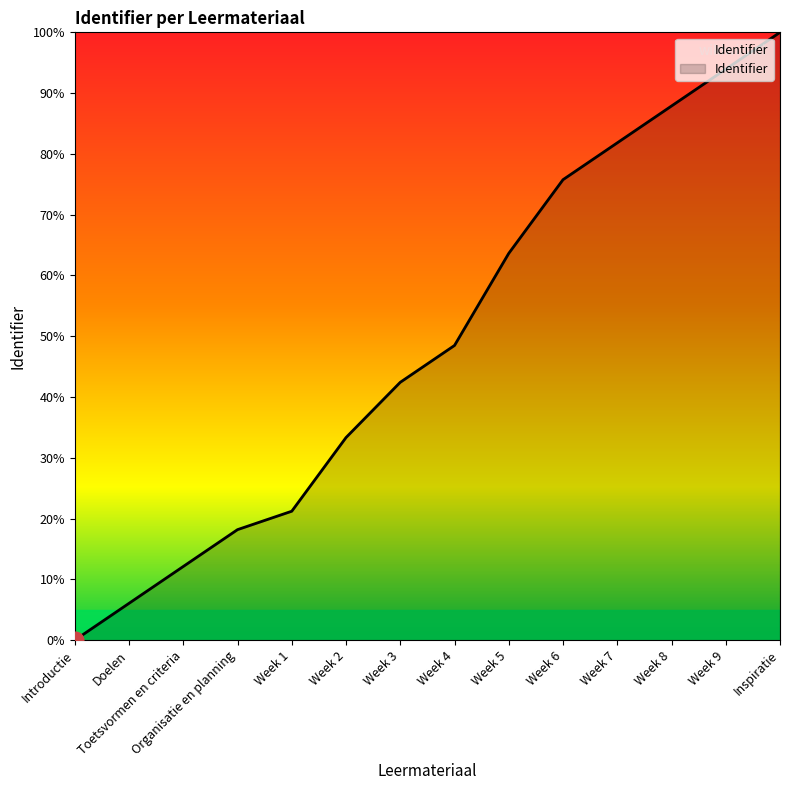

Between Week 8 and Week 4, which is larger?

Week 8